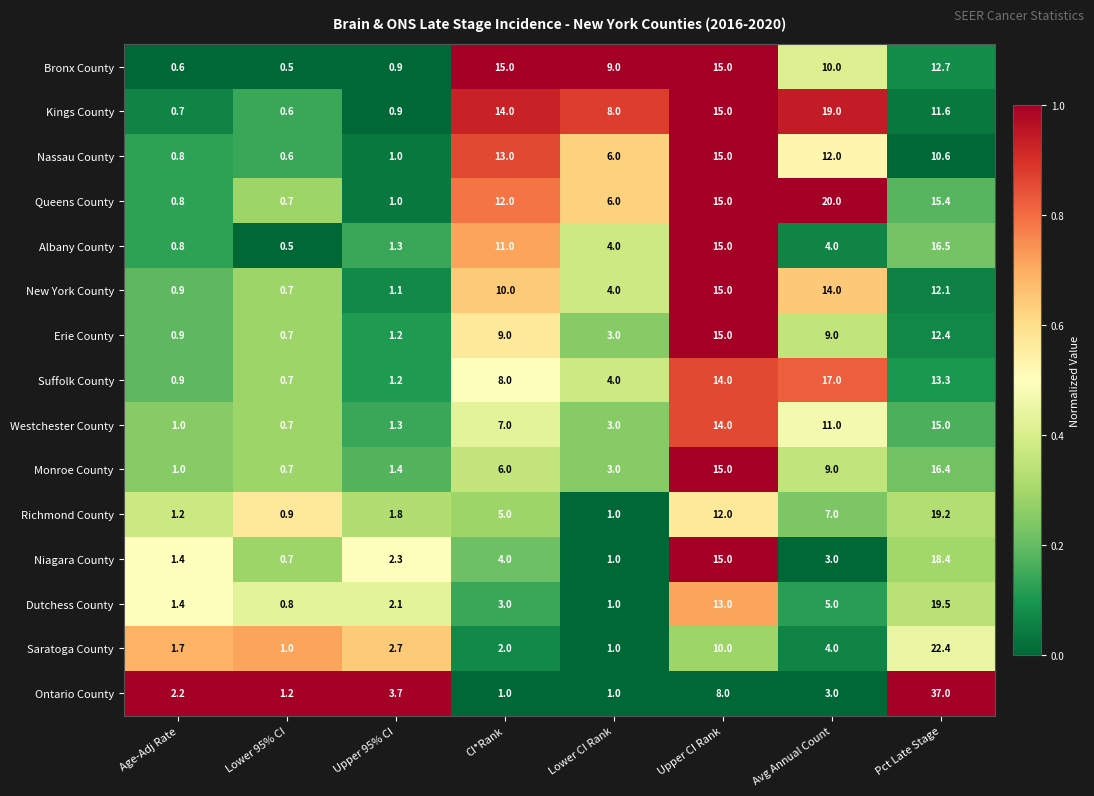

What is the difference between the Richmond County values at Avg Annual Count and Pct Late Stage?

12.2